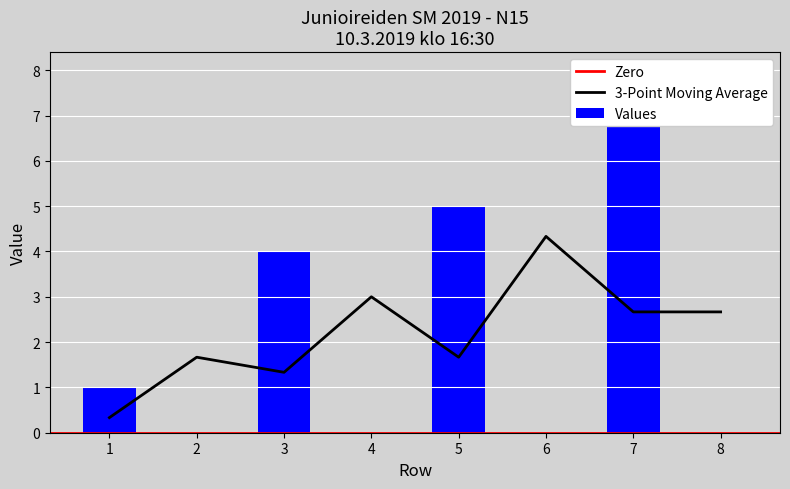

Count the number of values greater than 1.

3